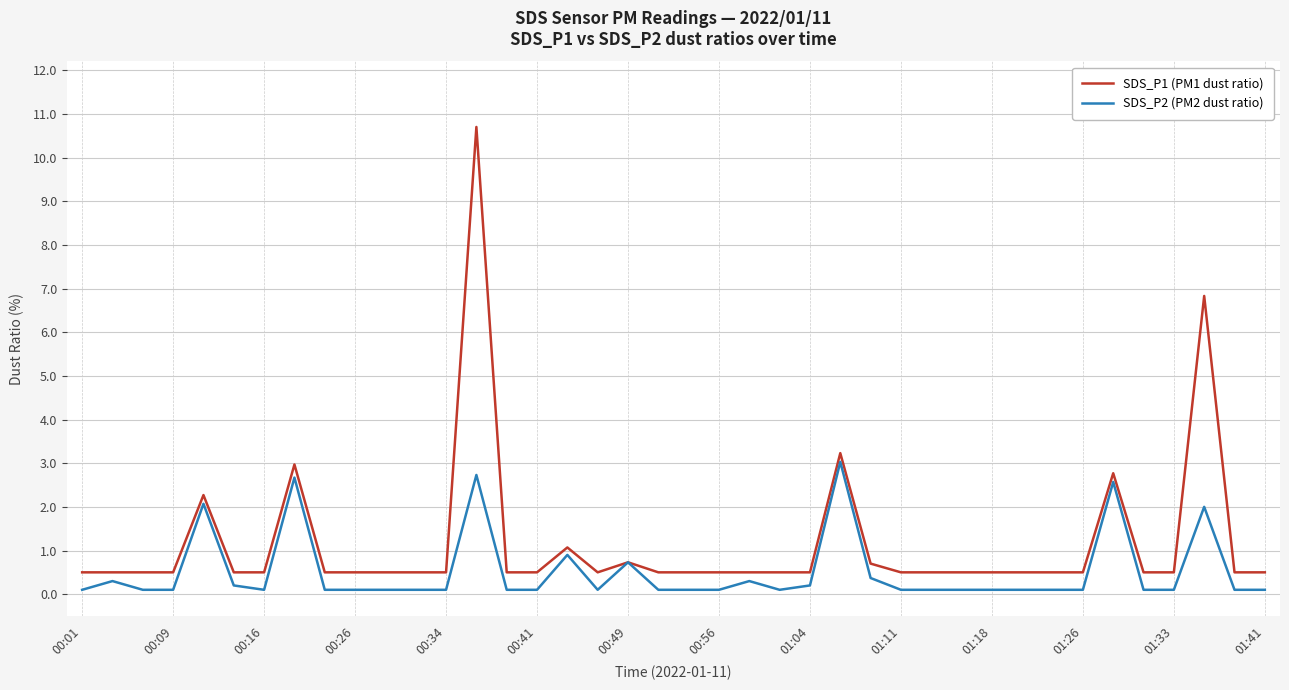

What is the maximum value for SDS_P2 (PM2 dust ratio)?

3.0